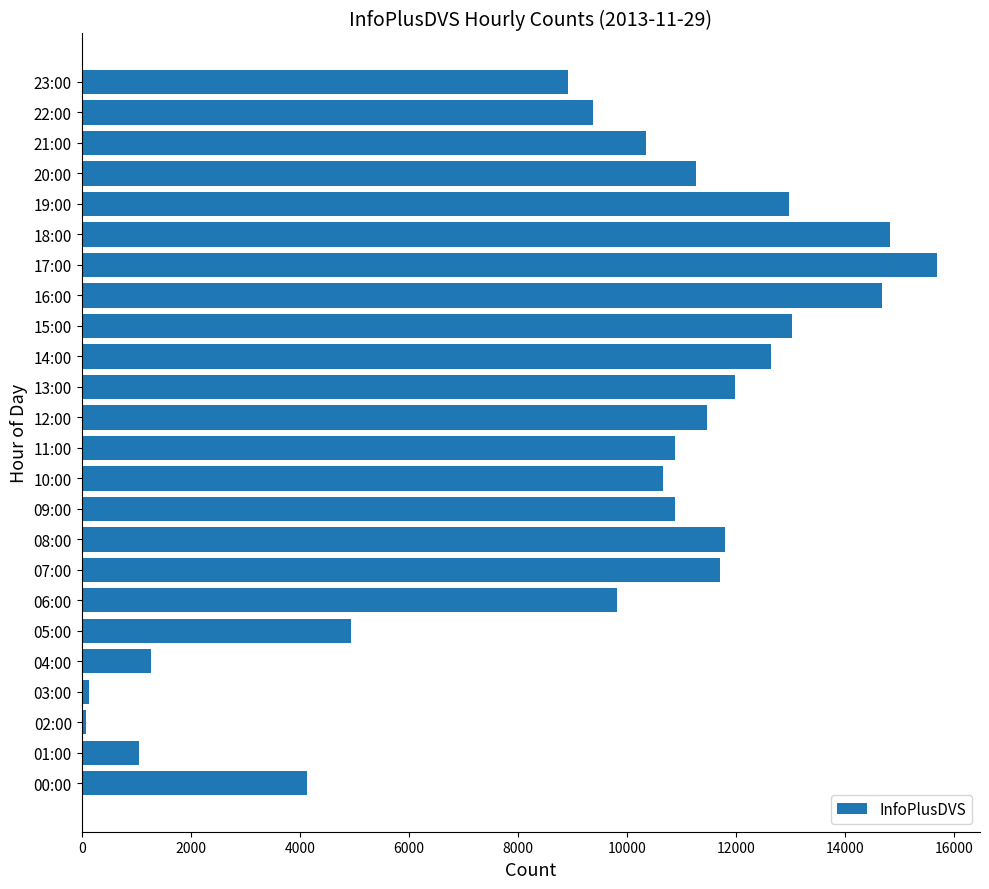

Approximately how many times larger is the value at 16:00 compared to 11:00?

1.3